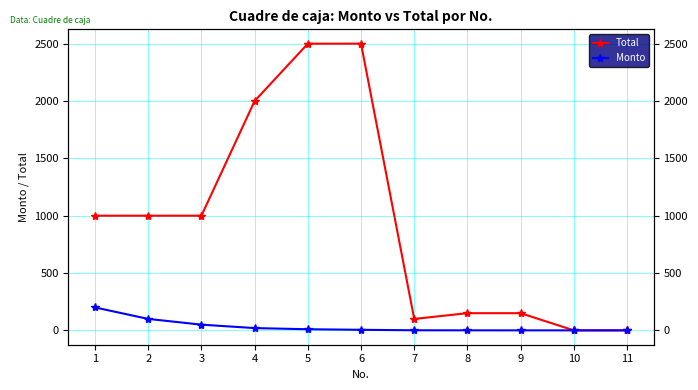

List the labels in order of Total value, largest first.

5, 6, 4, 1, 2, 3, 8, 9, 7, 10, 11